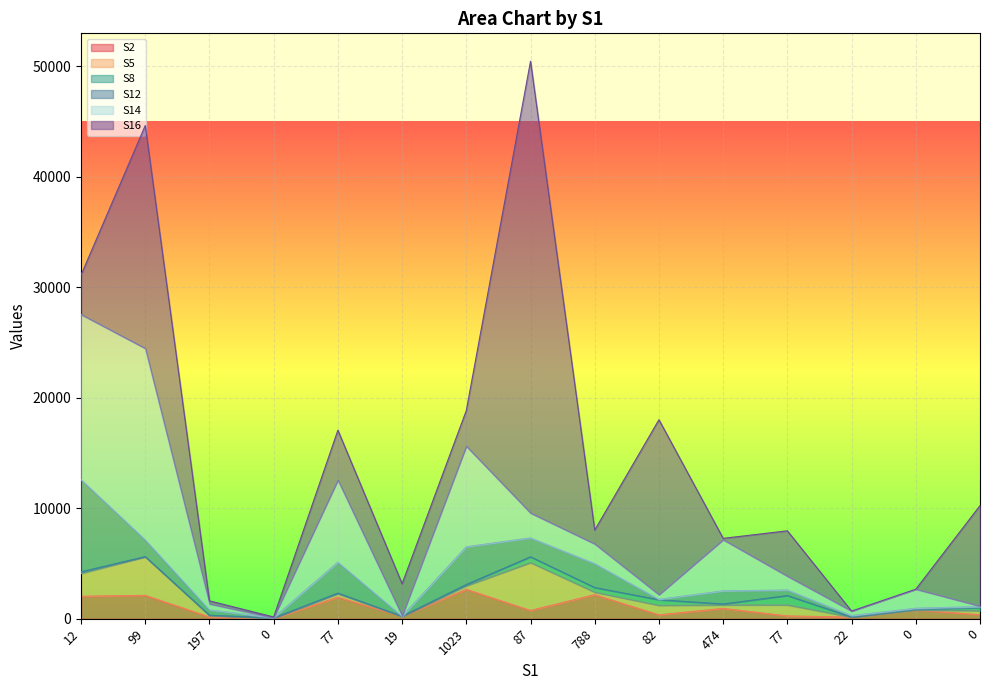

The value of S16 at 82 is 15835. True or false?

True